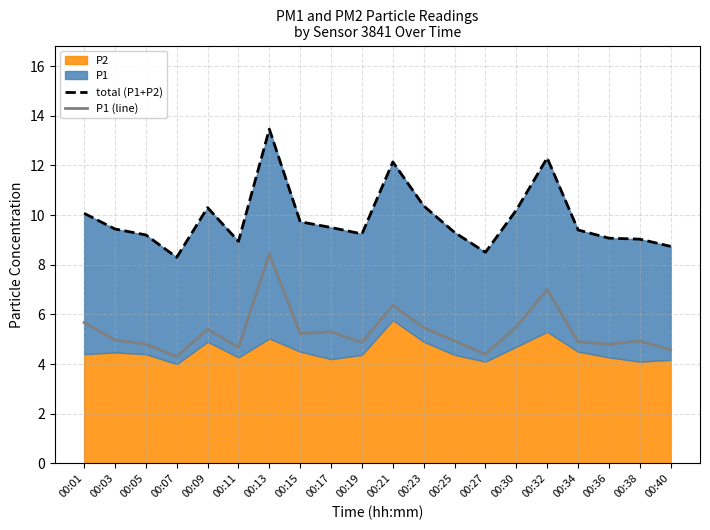

What value does the P1 (line) series have at 00:01?

5.7